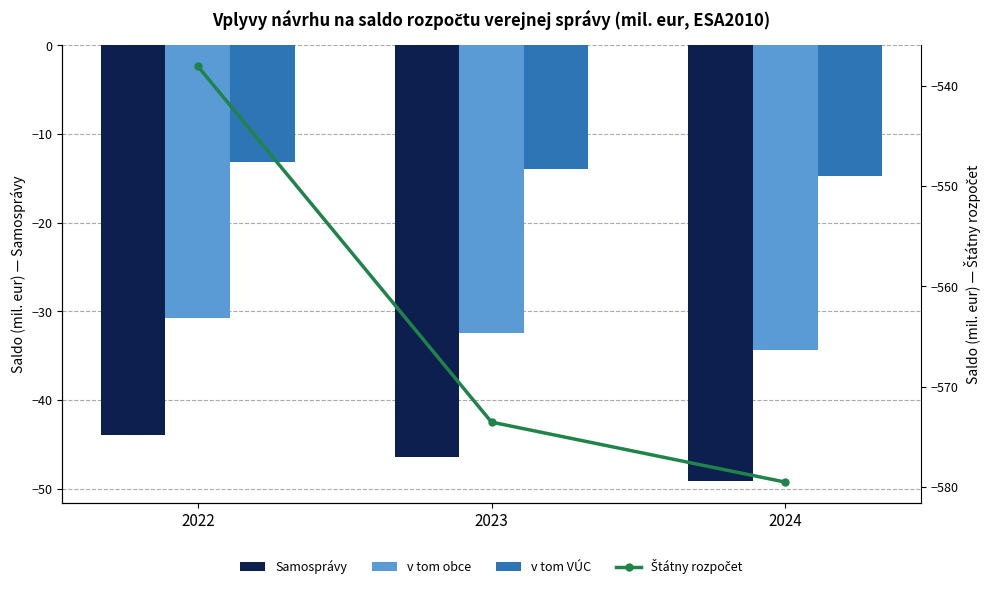

Which series changed the most between 2022 and 2024?

Štátny rozpočet